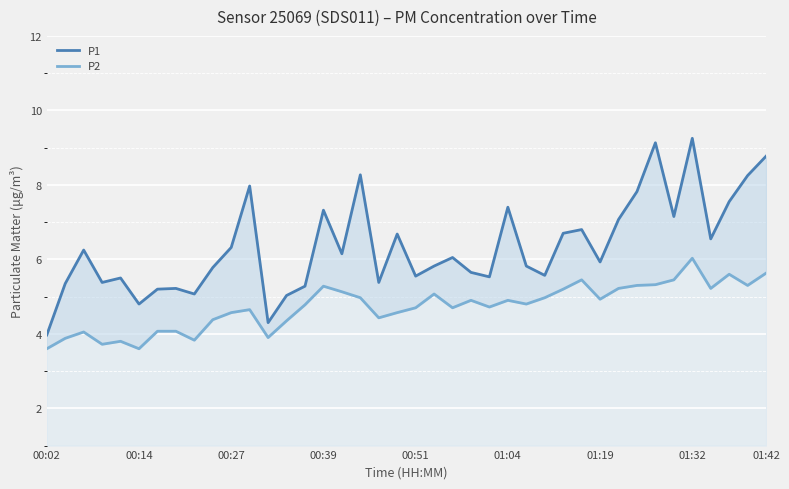

At which category does the chart reach its peak across all series?

01:32